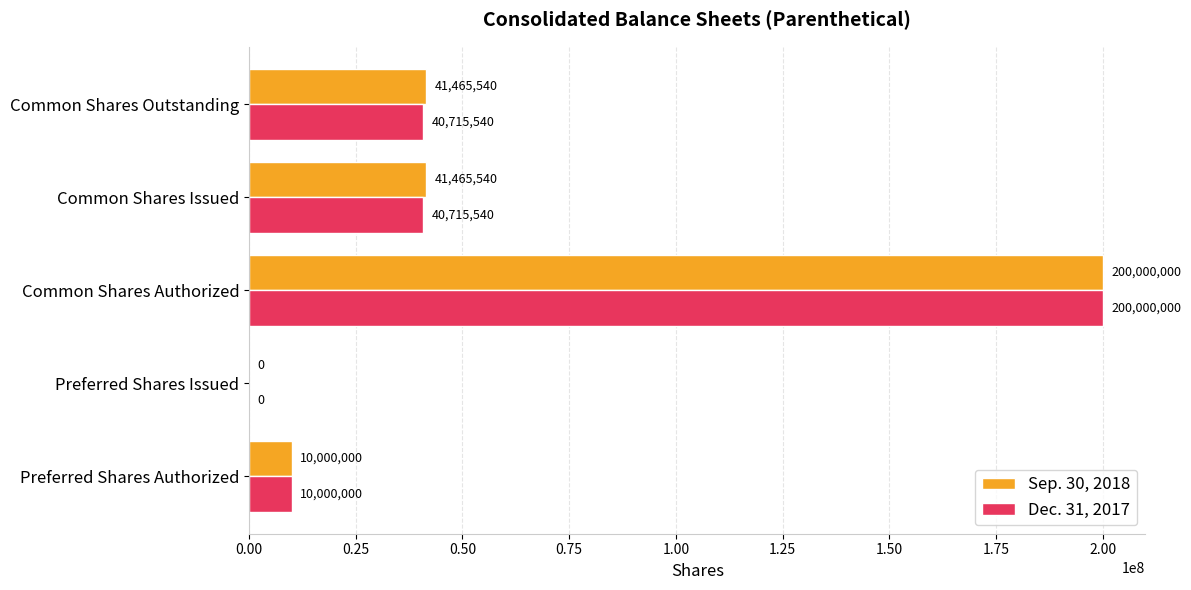

What is the greatest value displayed?

200000000